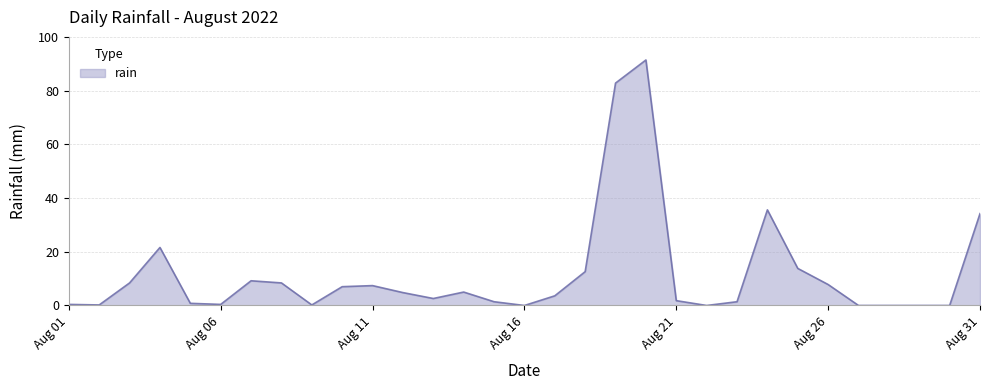

What is the maximum value shown in the chart?

91.4